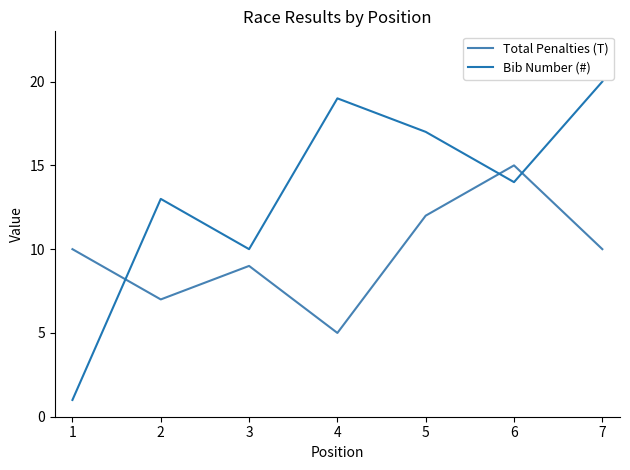

The value of Total Penalties (T) at 1 is 10. True or false?

True